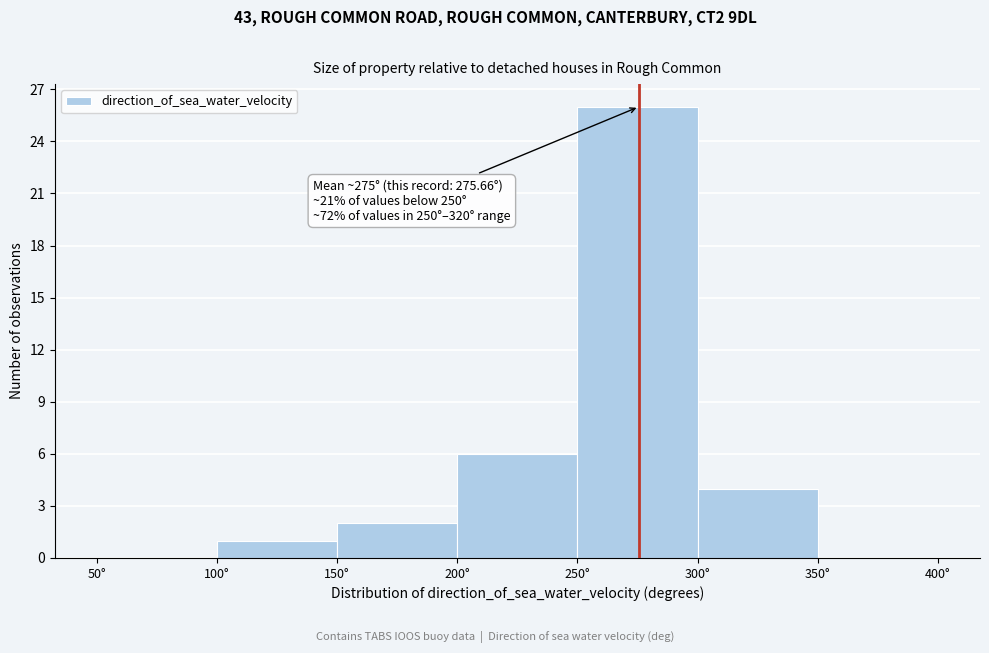

Over which range of the x-axis is the bar tallest?

250 to 300